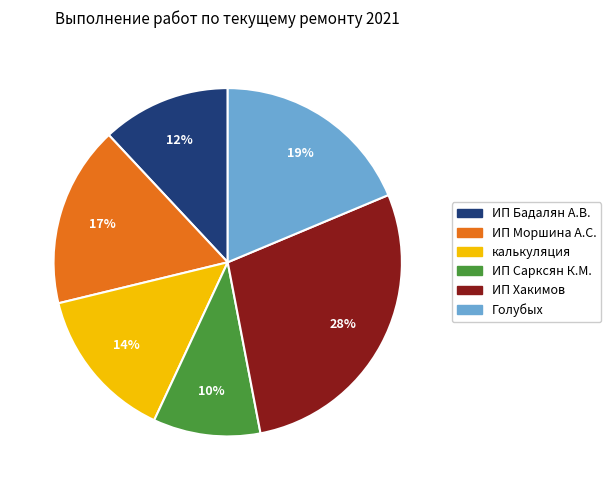

To the nearest percent, what is the combined percentage of ИП Моршина А.С. and калькуляция?

31%